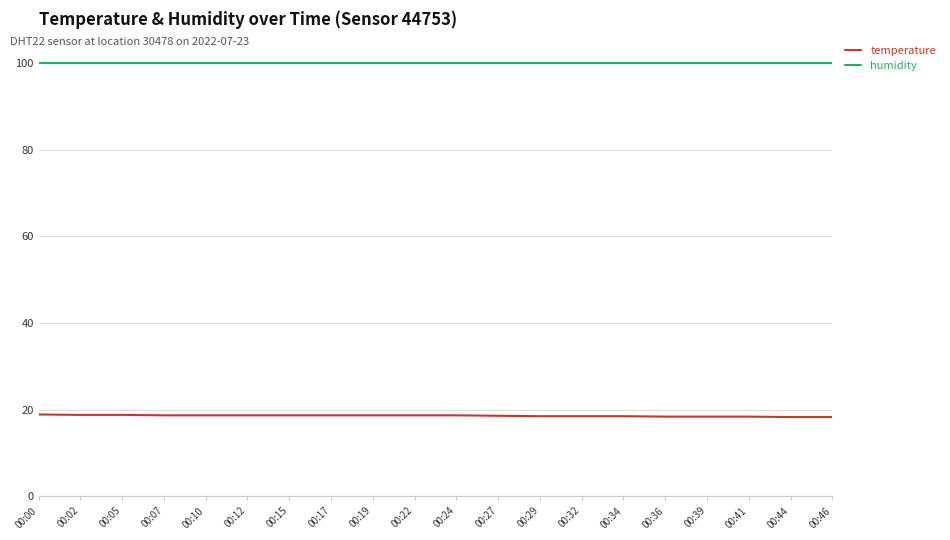

What is the difference between the highest and lowest values at 00:36?

81.5